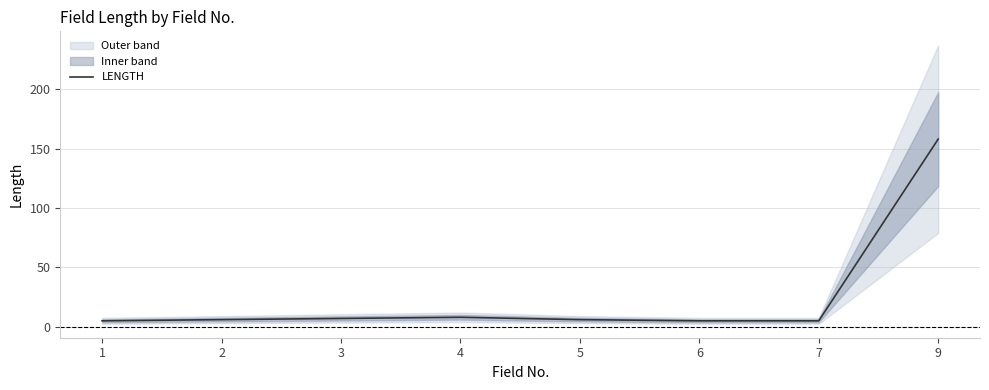

Reading left to right, transcribe all the data shown in this chart.

1=5	2=6	3=7	4=8	5=6	6=5	7=5	9=158